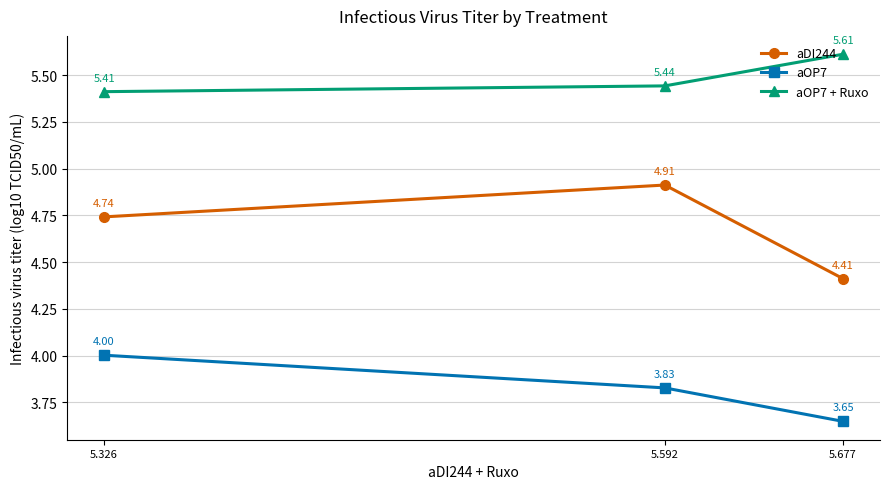

Which series has the largest total across all categories?

aOP7 + Ruxo